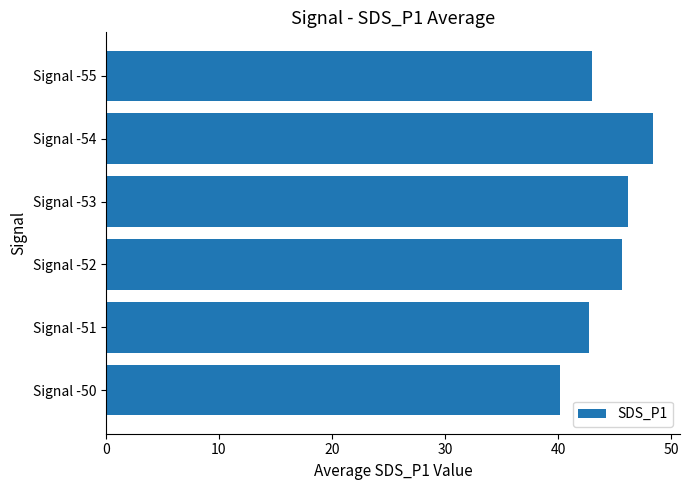

Which label corresponds to the largest value in the chart?

Signal -54